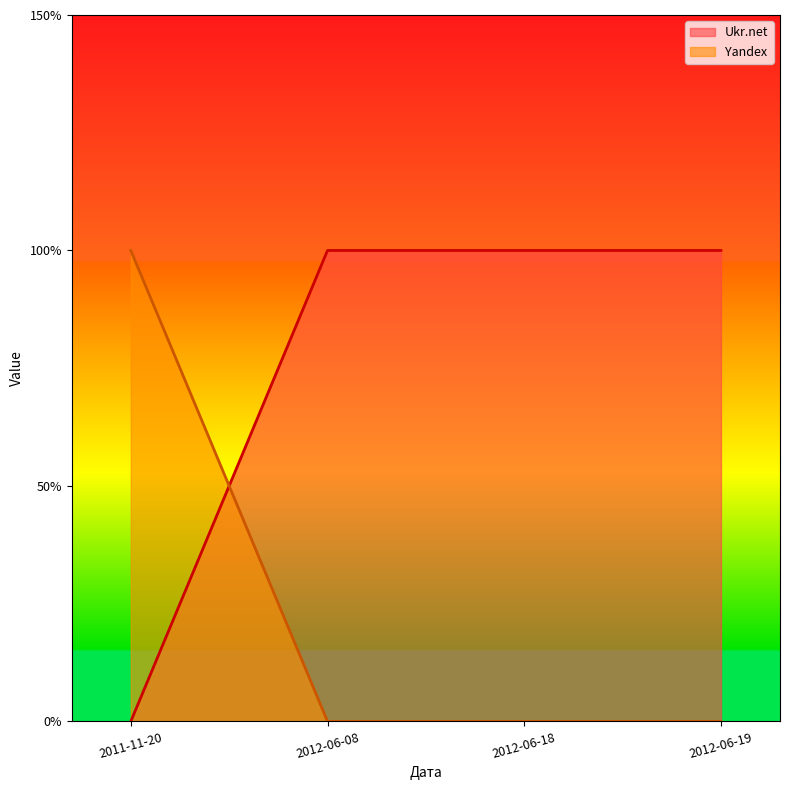

True or false: Ukr.net has a value of 0 at 2012-06-08.

False